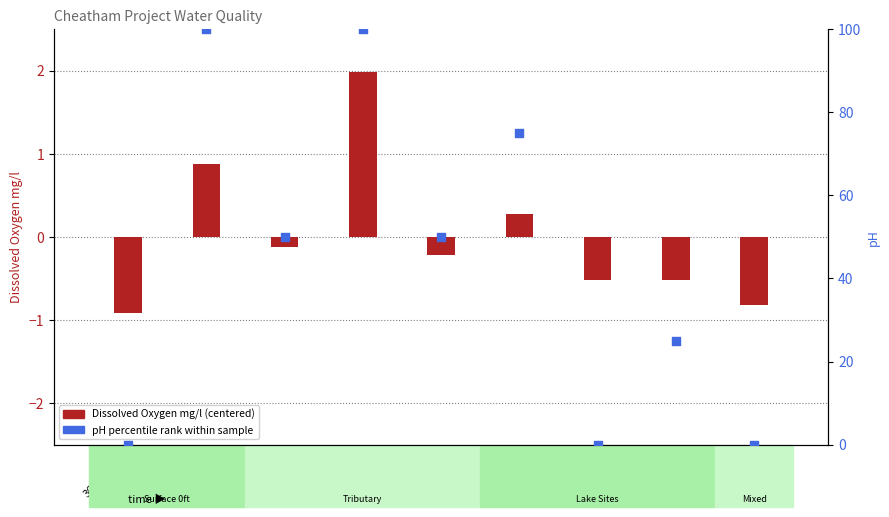

Which series contains the highest Y value?

pH (percentile rank)